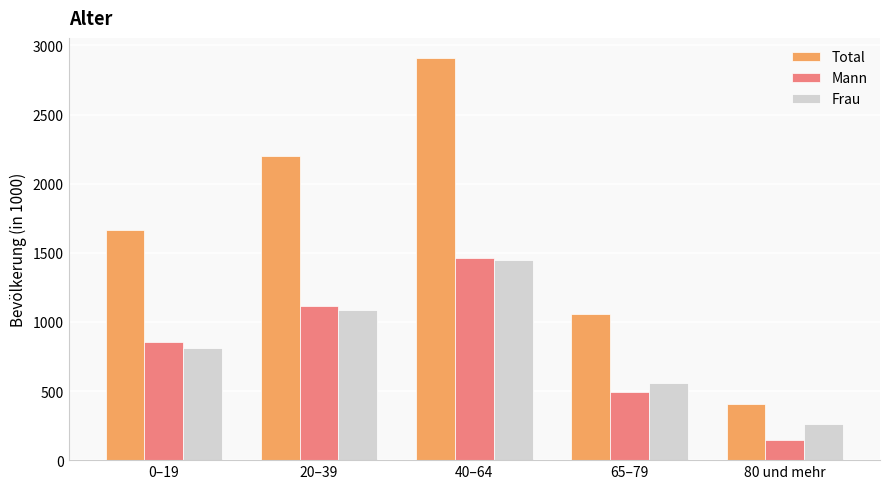

What is the difference between the maximum and minimum values in the Mann series?

1315.9